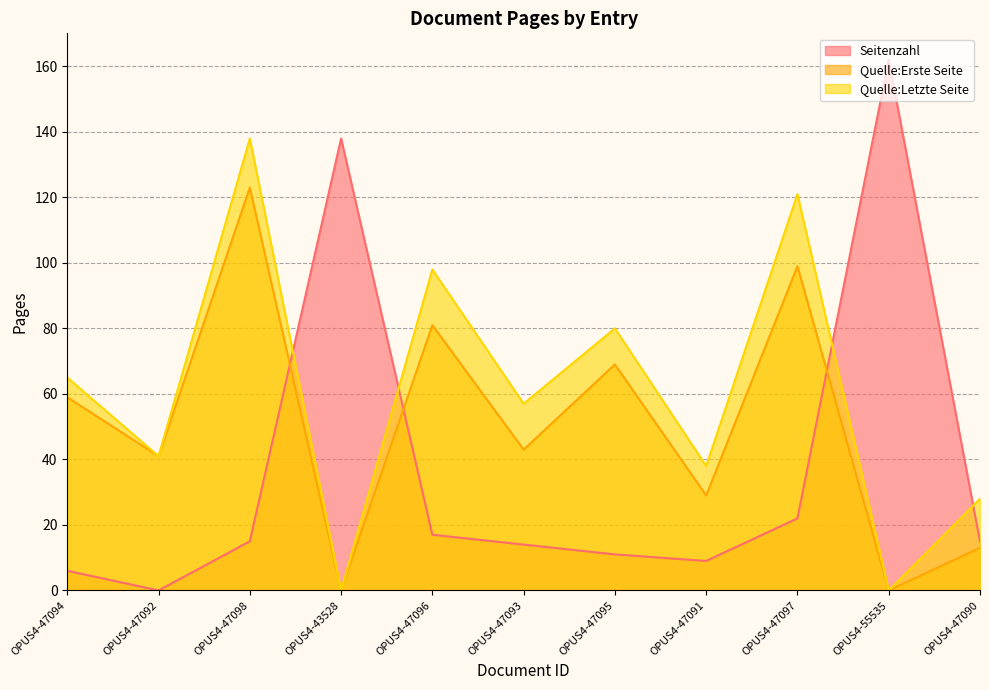

What is the difference between the second highest and second lowest values in the Quelle:Erste Seite series?

99